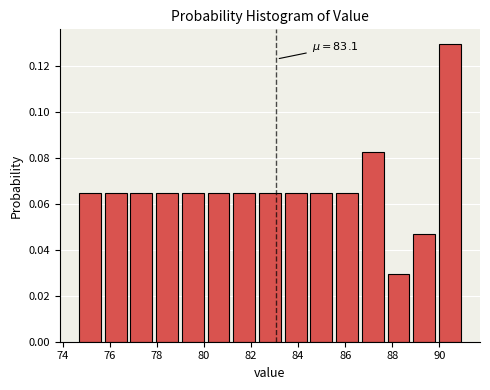

Which range on the x-axis has the tallest bar?

90.0 to 91.0